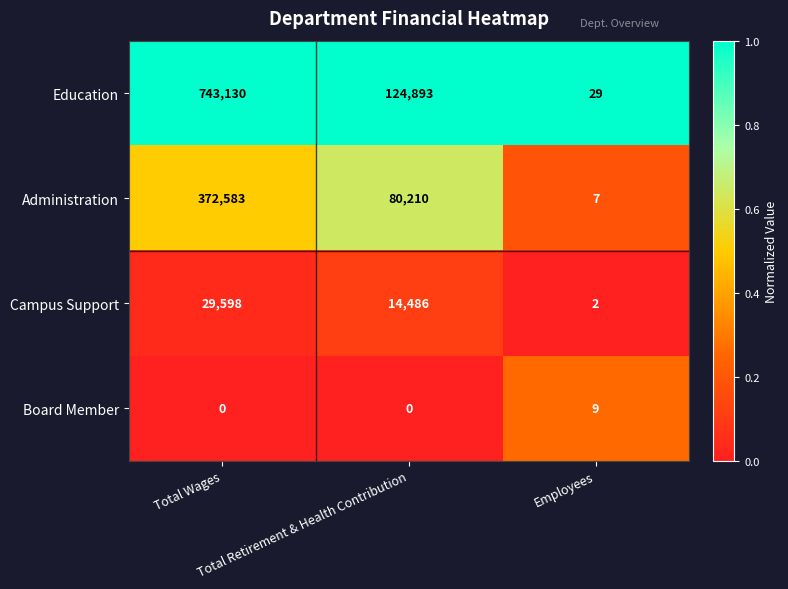

What is the sum of all Board Member values?

9